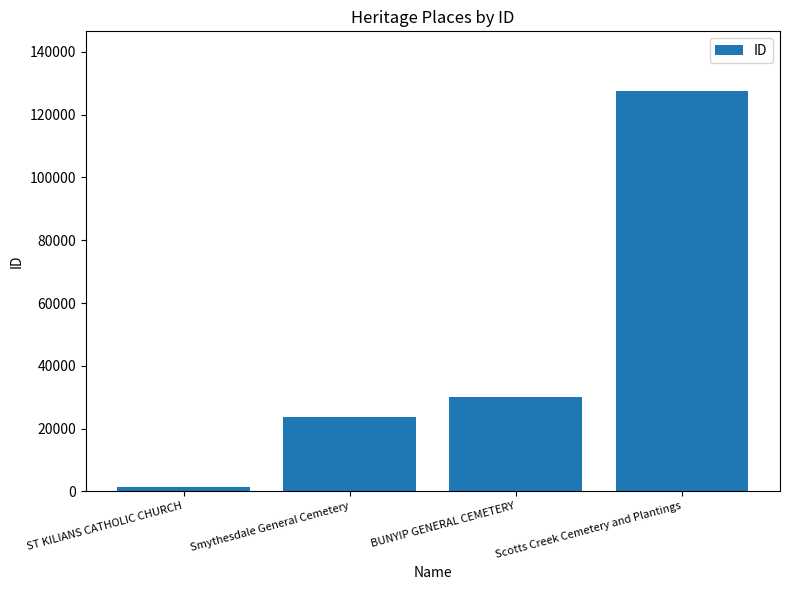

Read the value at BUNYIP GENERAL CEMETERY.

29973